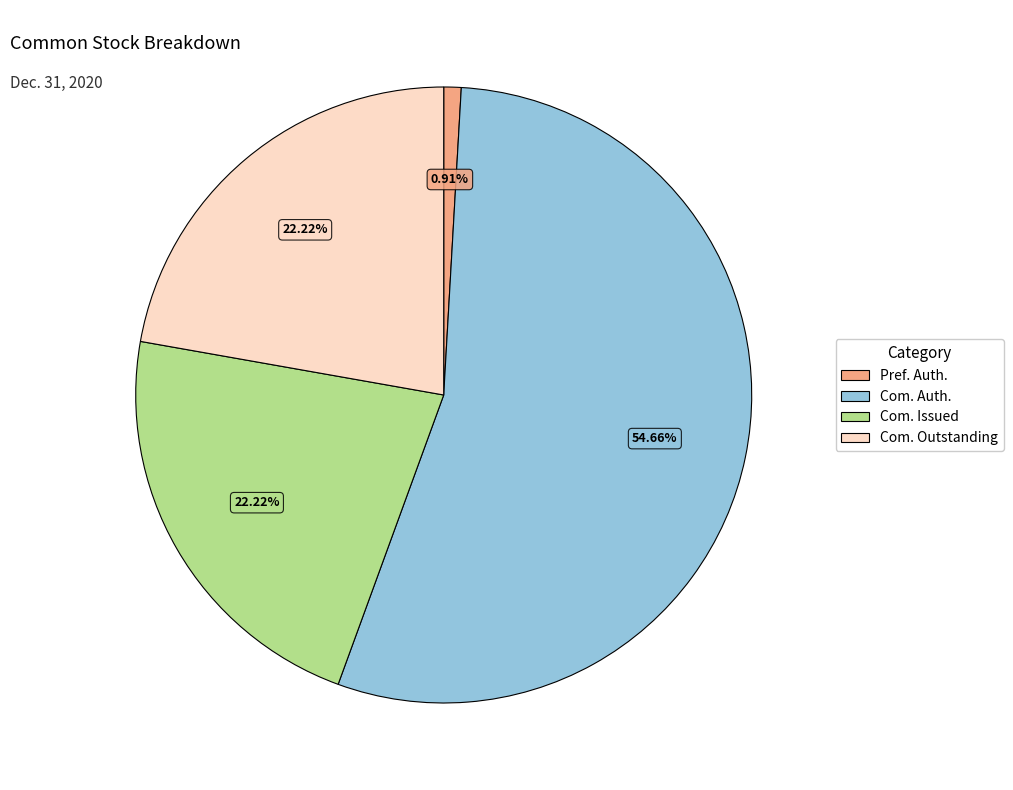

Does any single category account for the majority?

Yes